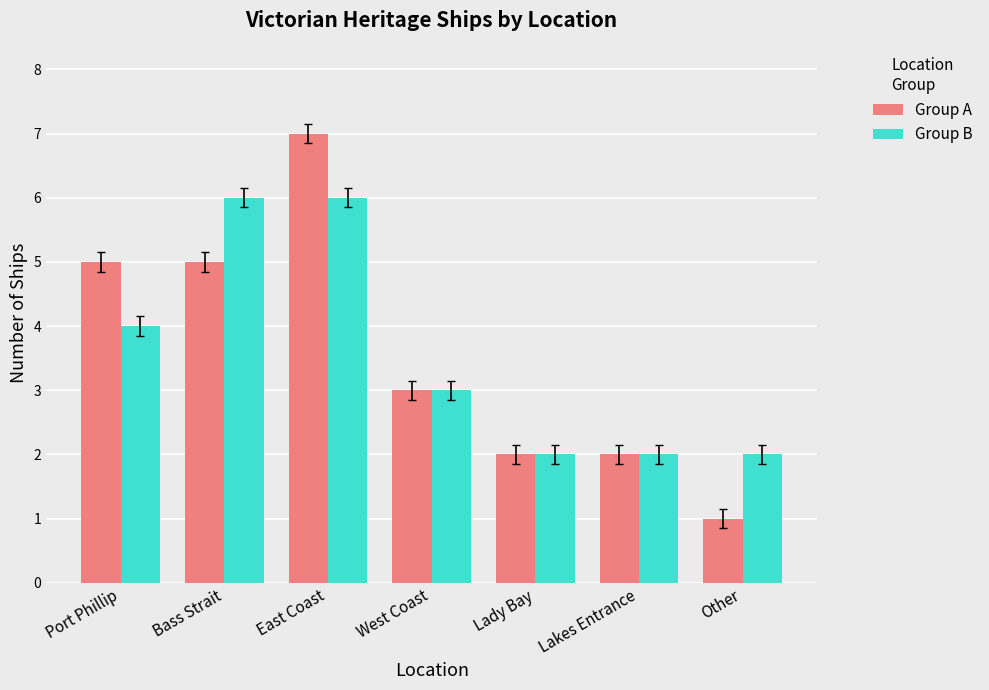

What is the greatest value displayed?

7